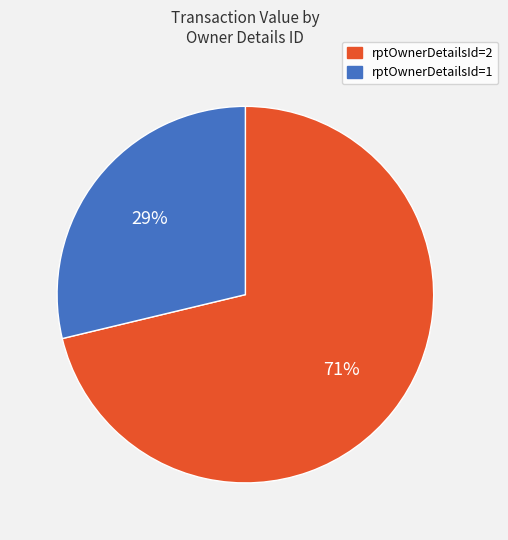

Which has a higher value, rptOwnerDetailsId=2 or rptOwnerDetailsId=1?

rptOwnerDetailsId=2